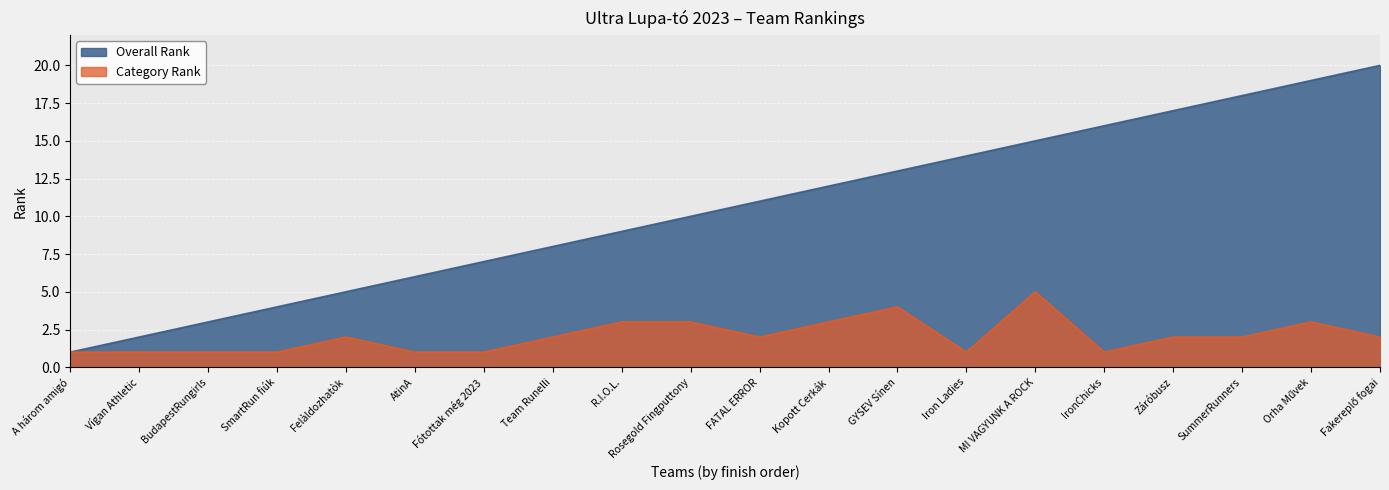

What is the label of the 15th point from the right?

AtinA